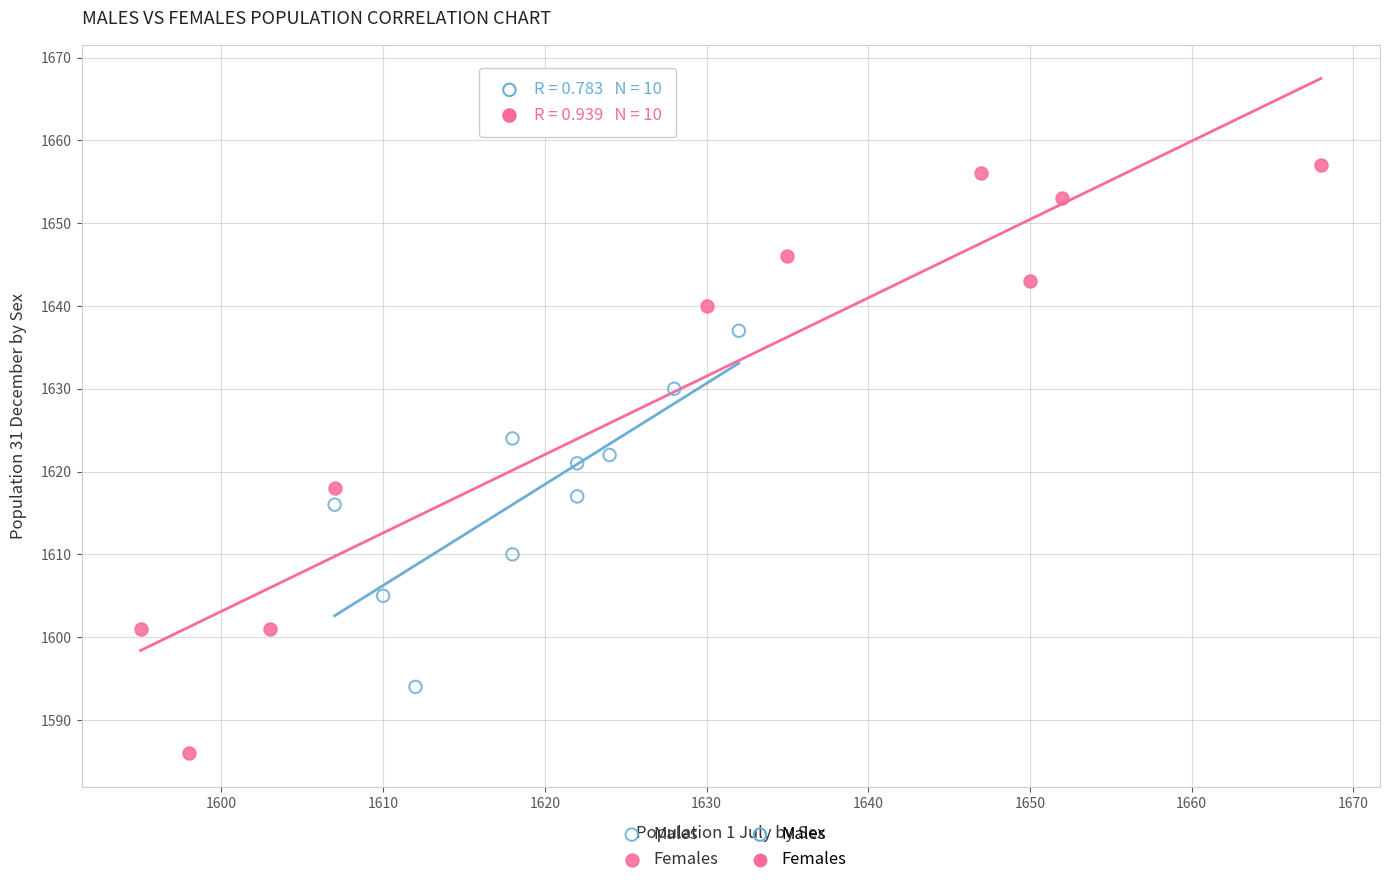

Which series contains the highest Y value?

Females